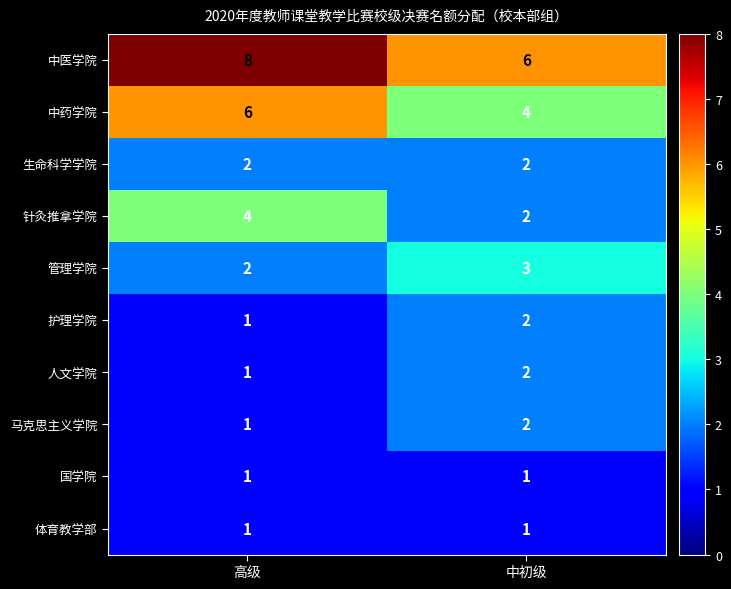

Rank the categories by 人文学院 value from lowest to highest.

高级, 中初级